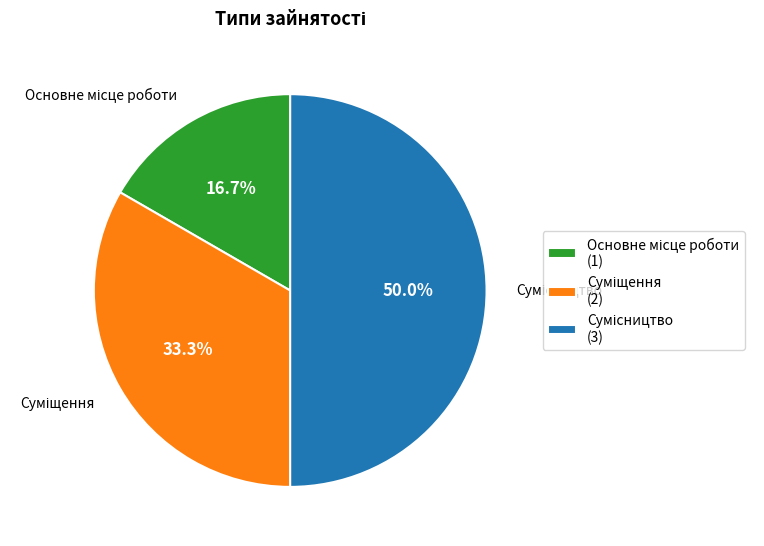

Approximately how many times larger is the value at Суміщення compared to Сумісництво?

0.7